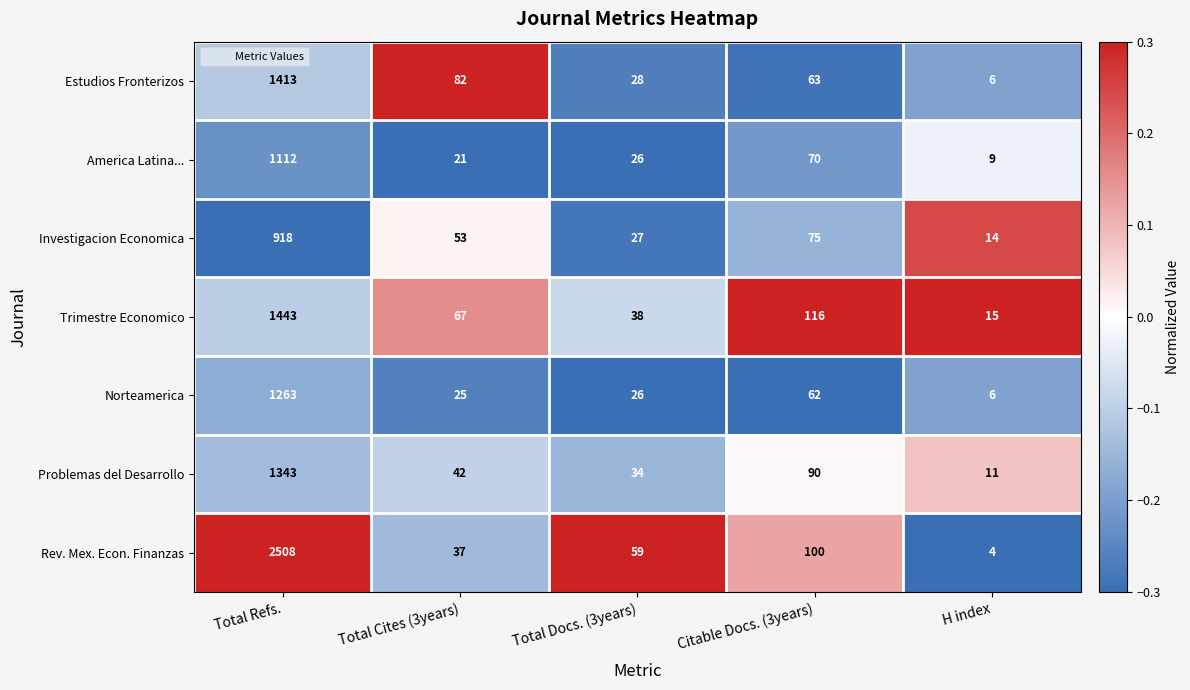

Count the number of categories in the chart.

5